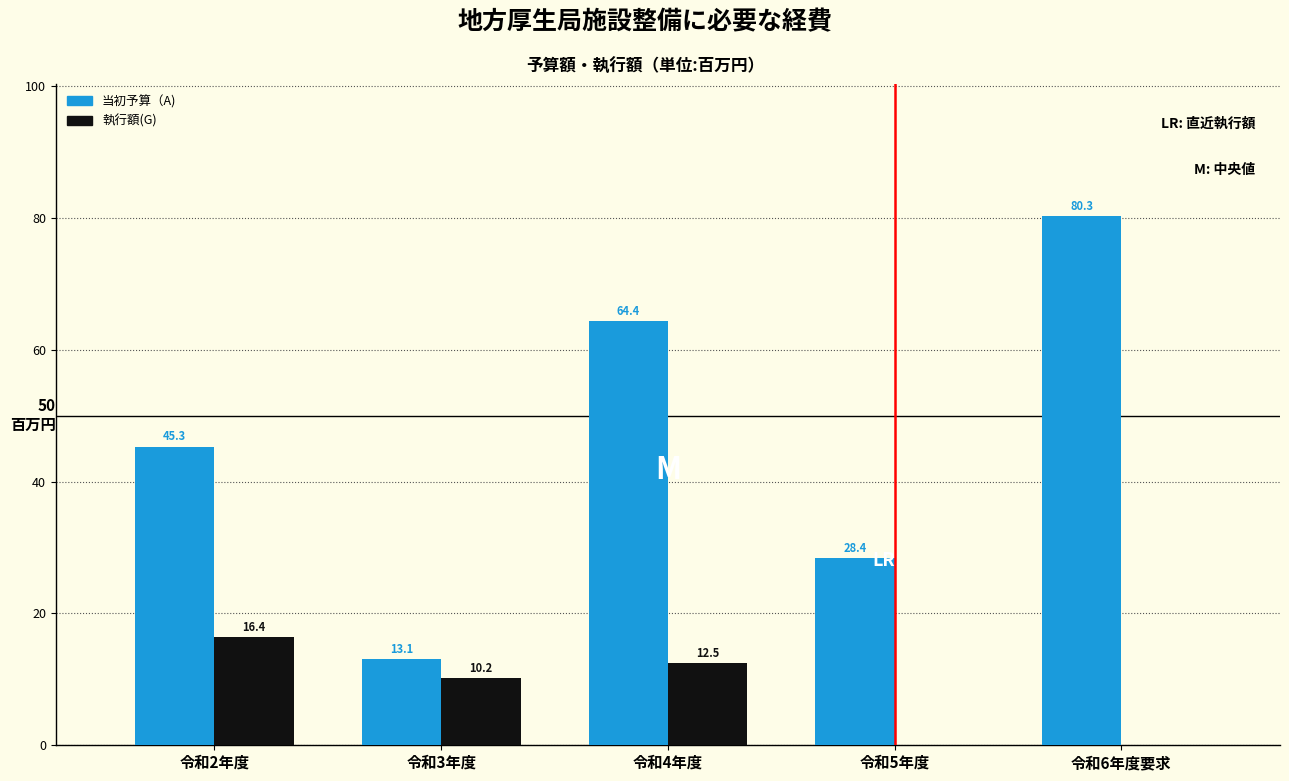

Reading right to left, extract all data points from this chart.

当初予算（A): 令和6年度要求=80.3	令和5年度=28.4	令和4年度=64.4	令和3年度=13.1	令和2年度=45.3
執行額(G): 令和6年度要求=0.0	令和5年度=0.0	令和4年度=12.5	令和3年度=10.2	令和2年度=16.4